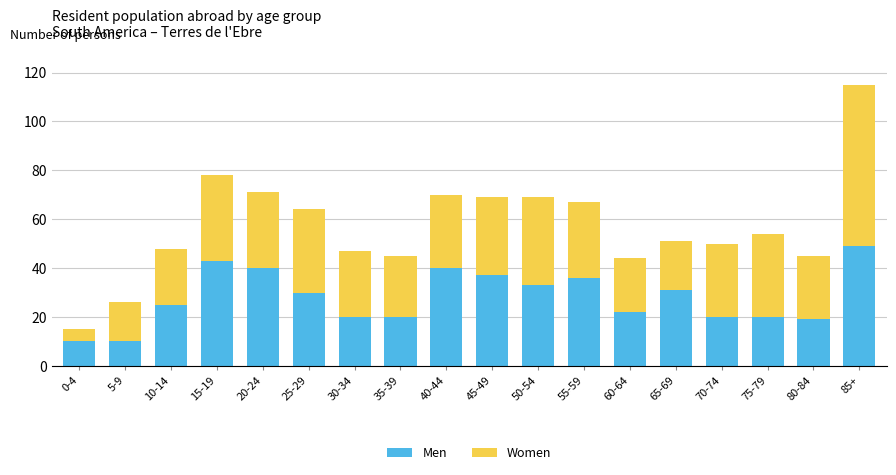

What is the maximum value for Men?

49